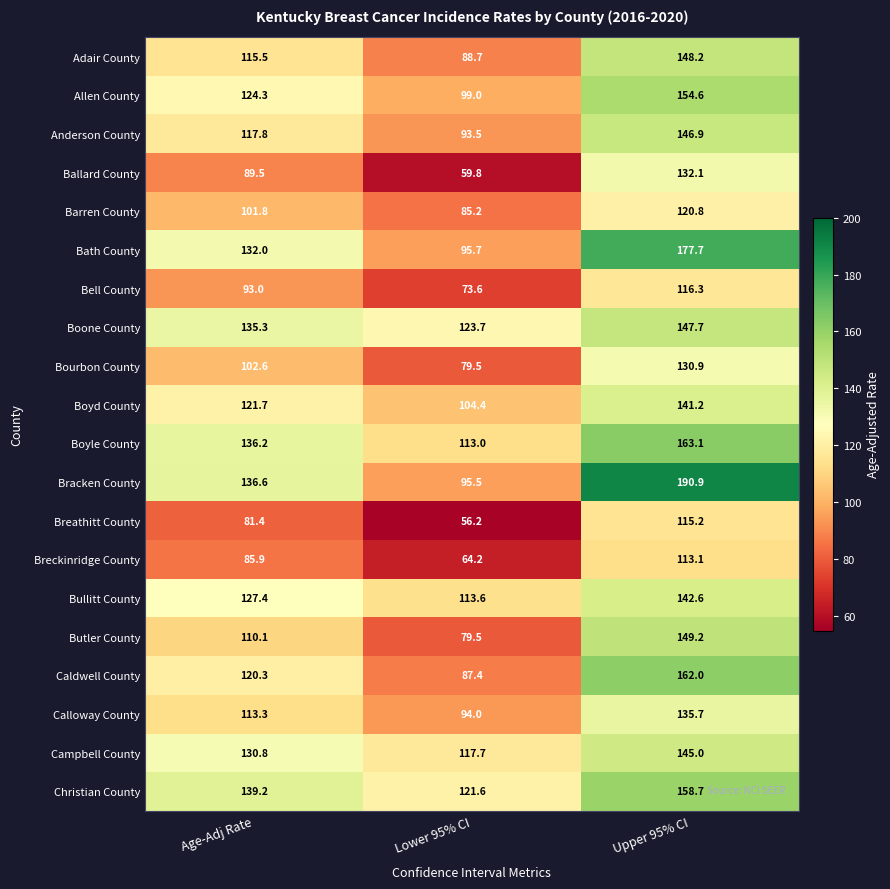

How many series are shown in this chart?

20